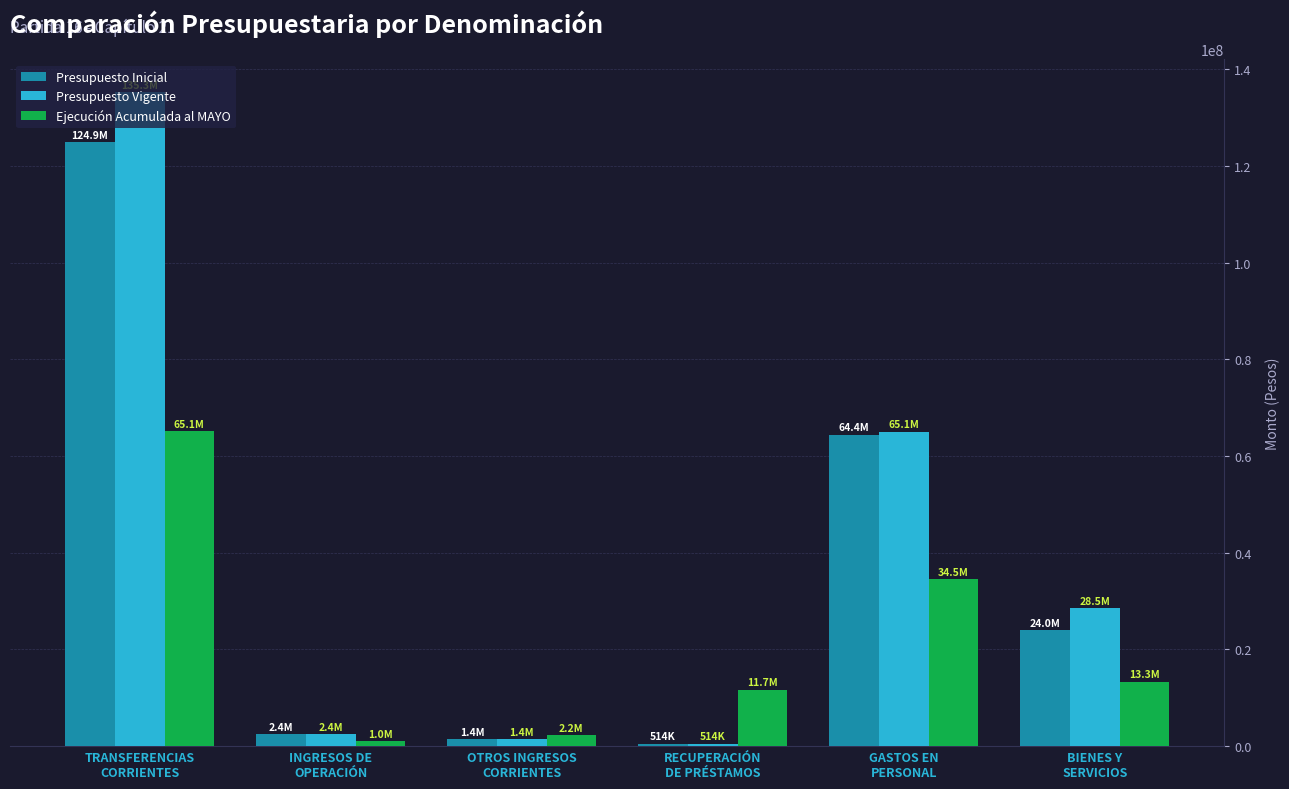

What is the sum of all Presupuesto Inicial values?

217672177